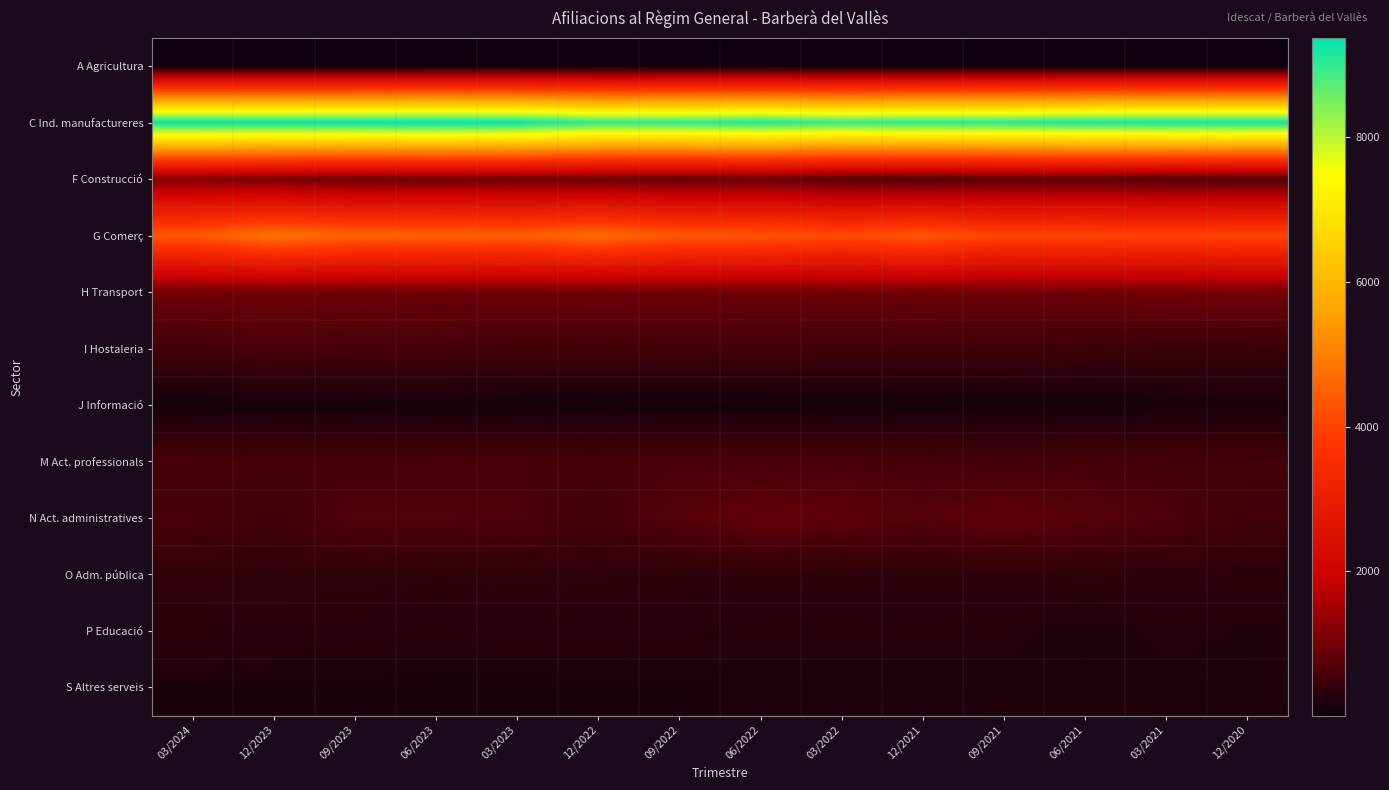

At which category is the sum across all series the highest?

12/2023